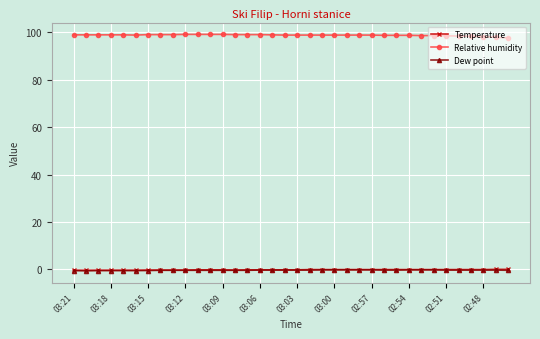

What is the highest value of the Relative humidity series?

99.2